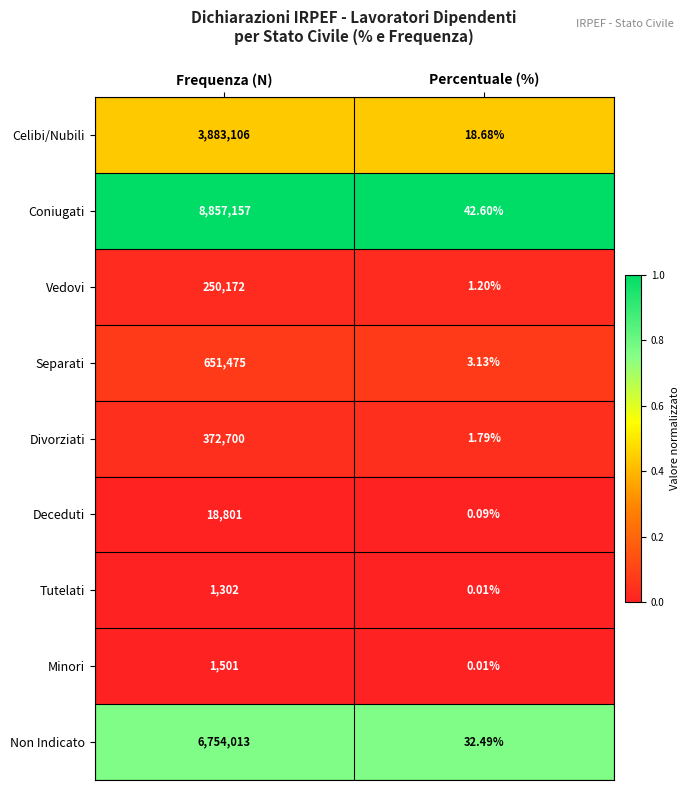

Which series has the largest total across all categories?

Coniugati